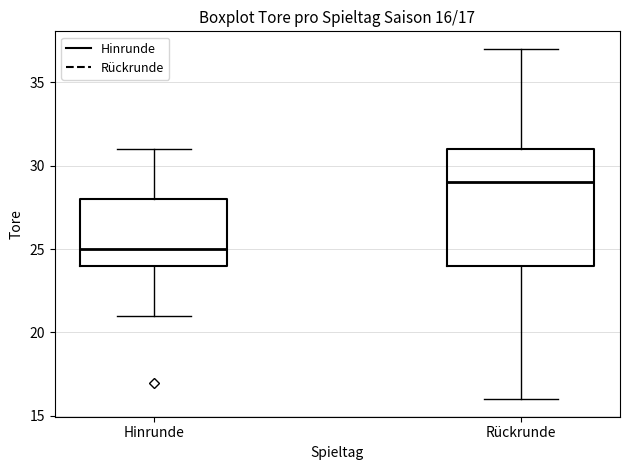

Which box has the lowest median line?

Hinrunde